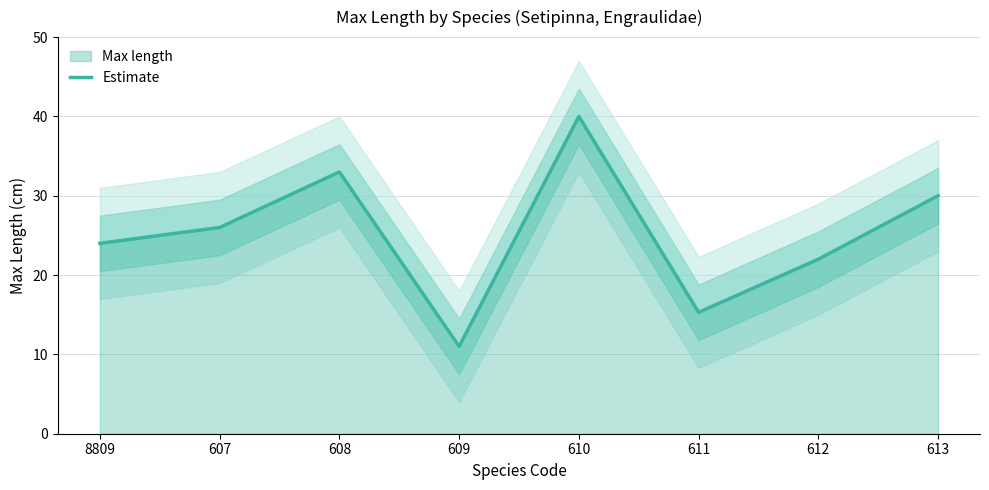

True or false: the data shows 24.0 at 8809.

True